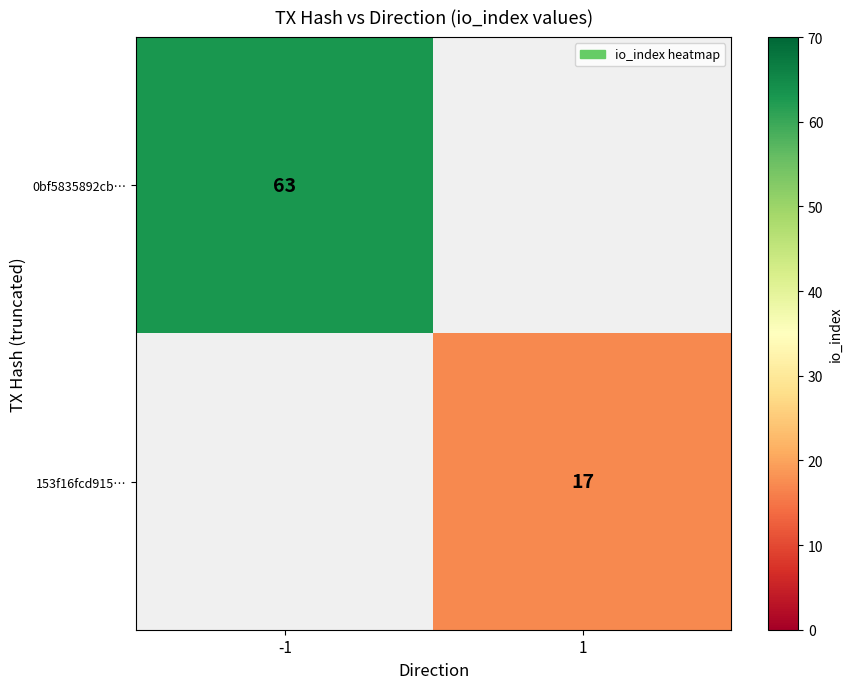

Is the value of 0bf5835892cb… at -1 greater than the value of 153f16fcd915… at 1?

Yes